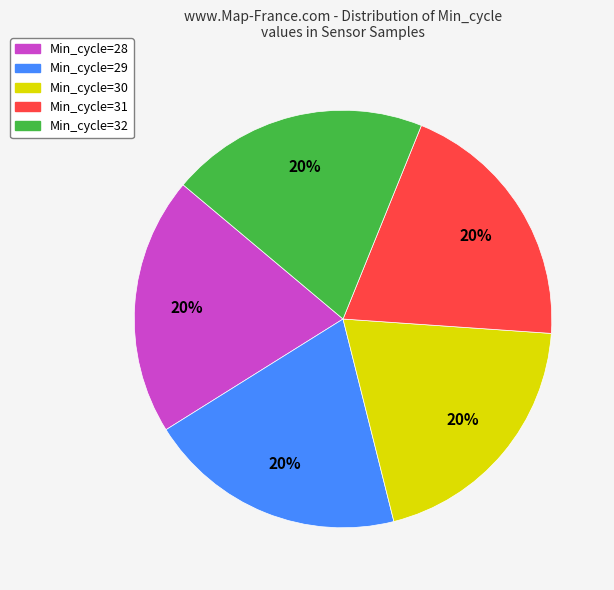

Does Min_cycle=30 account for over 50% of the chart?

No